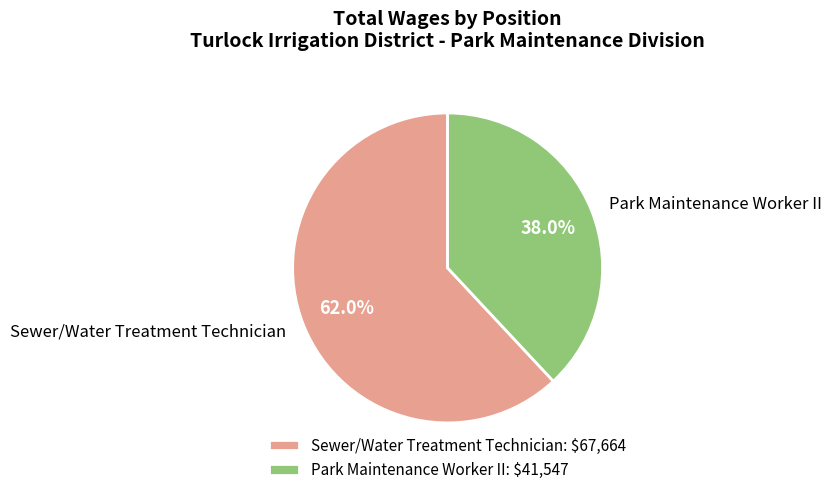

To the nearest percent, what is the difference between the largest and smallest slice percentages?

24%